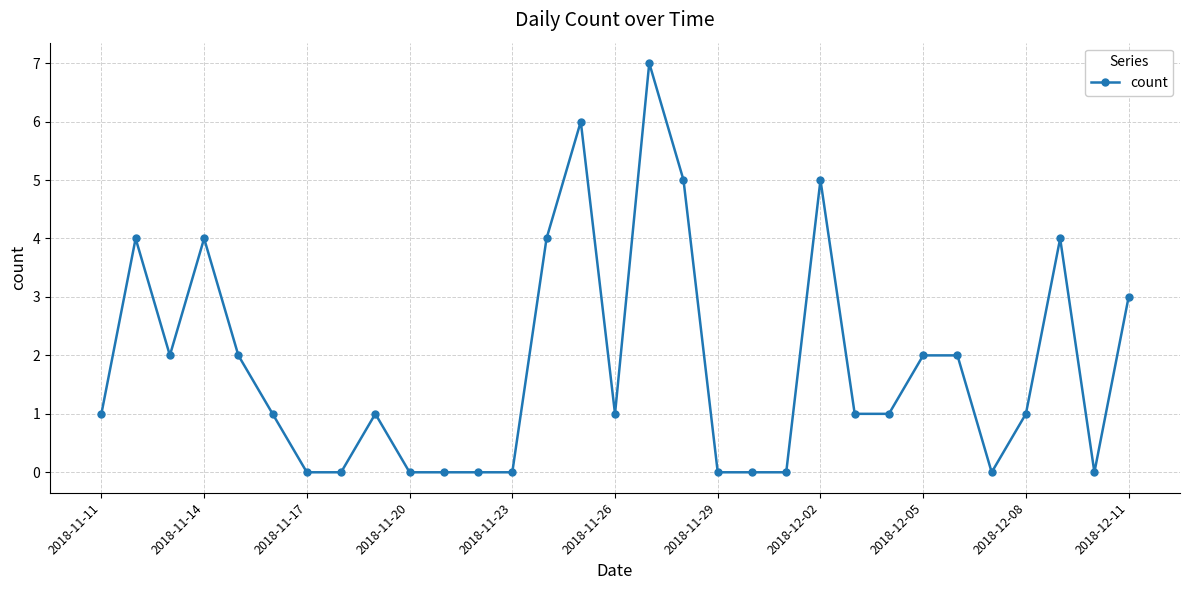

What is the greatest value displayed?

7